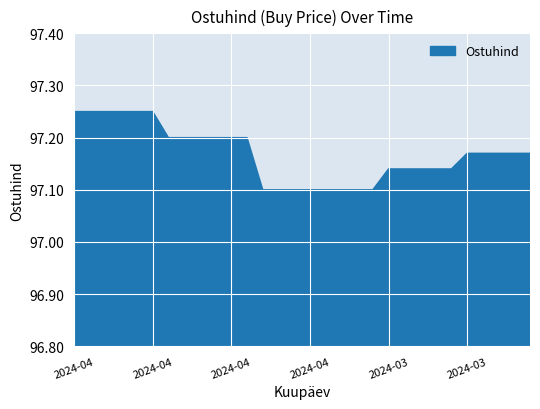

How many lines are shown in the chart?

1